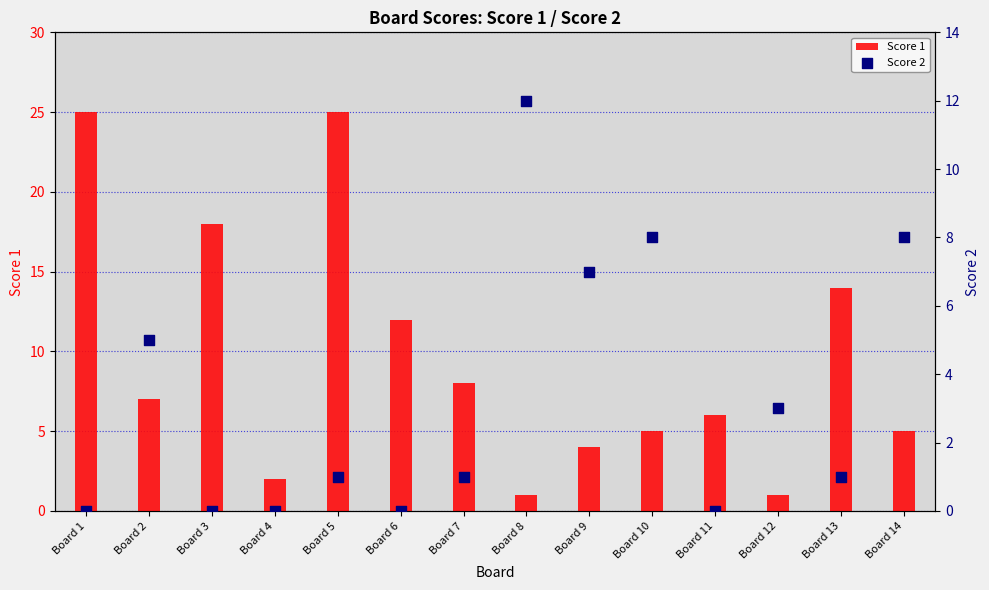

What is the total value across all series at Board 3?

18